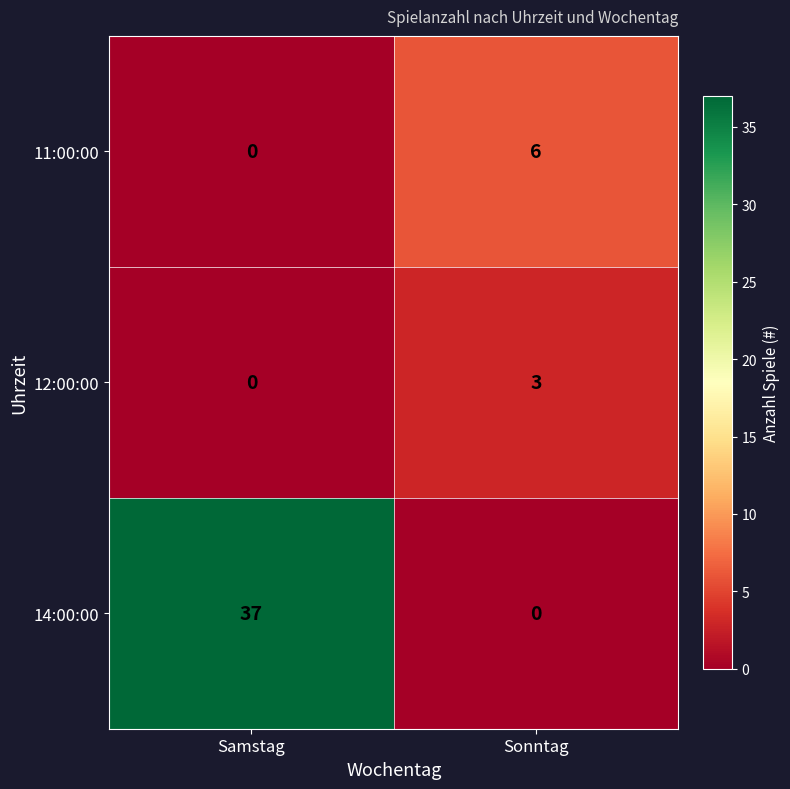

Which series has the largest range (max minus min)?

14:00:00